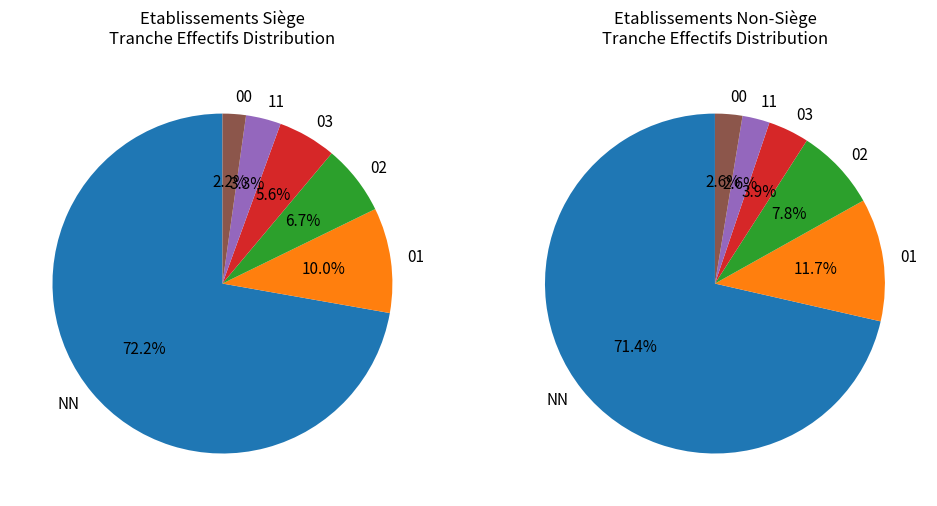

How many slices are in this pie chart?

6